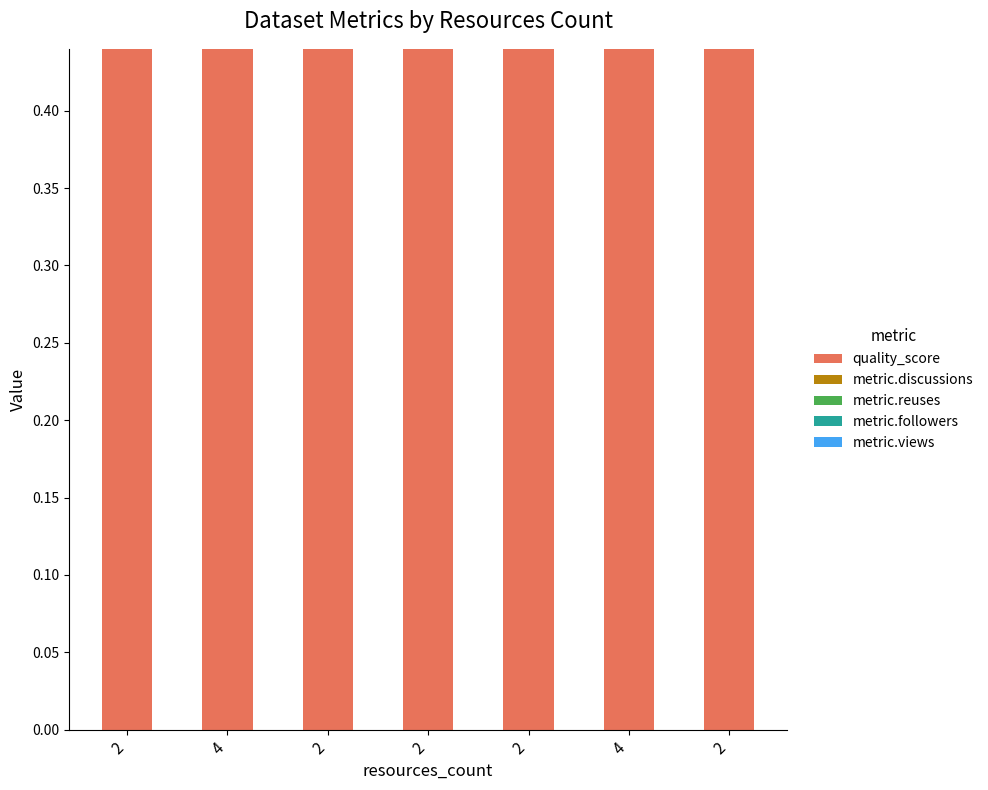

Rank the categories by metric.views value from highest to lowest.

2, 4, 2, 2, 2, 4, 2